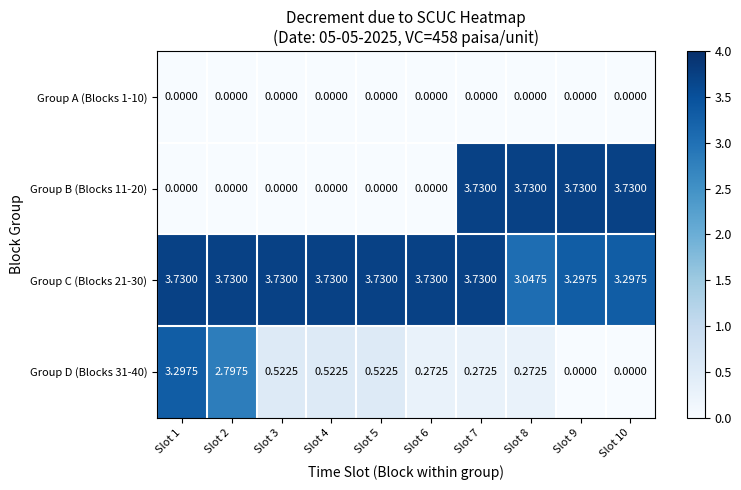

Is the value of Group D (Blocks 31-40) at Slot 8 greater than the value of Group C (Blocks 21-30) at Slot 8?

No